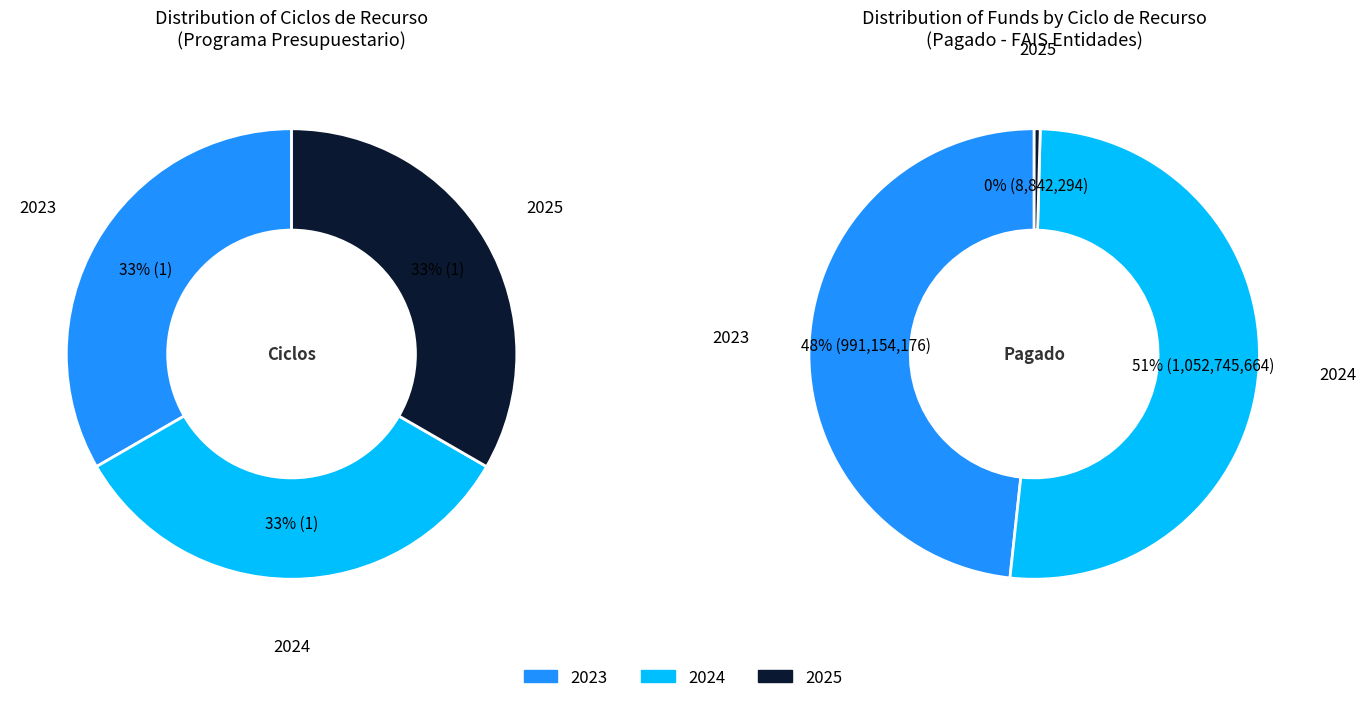

Is 2024 the majority of the pie?

Yes